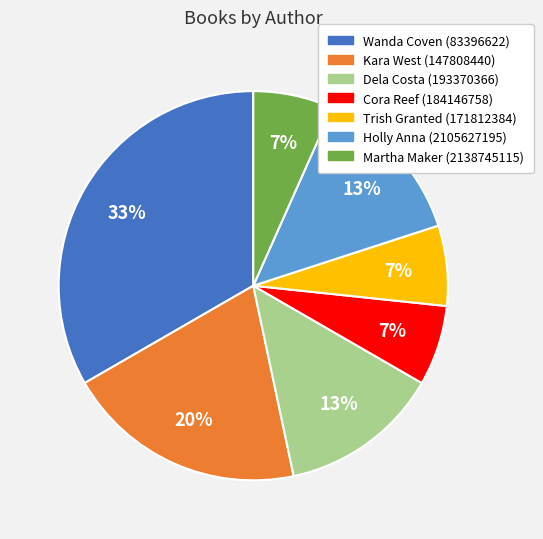

Is there a majority slice in this chart?

No